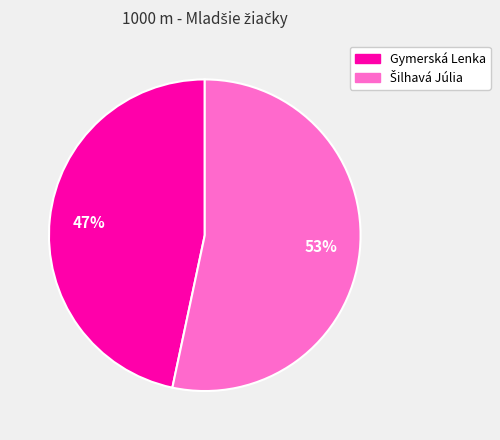

The Gymerská Lenka slice represents 47% of the pie. True or false?

True